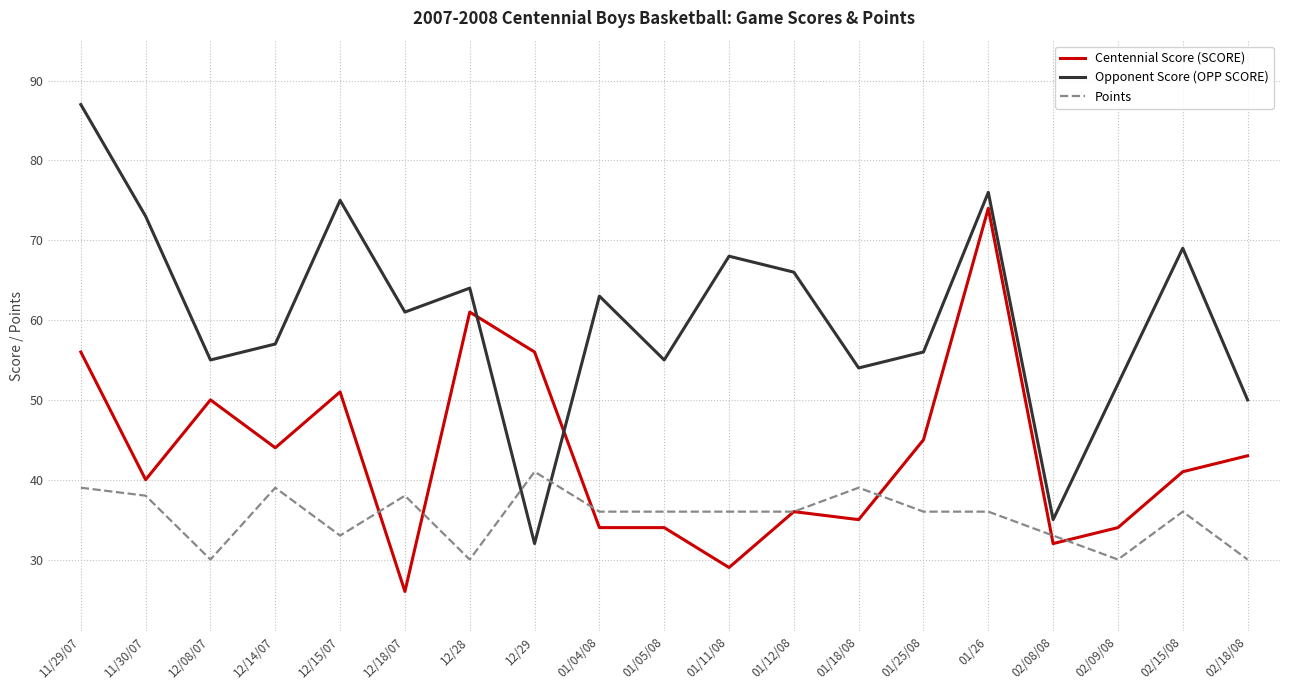

At 01/25/08, list the series in order from smallest to largest.

Points, Centennial Score (SCORE), Opponent Score (OPP SCORE)